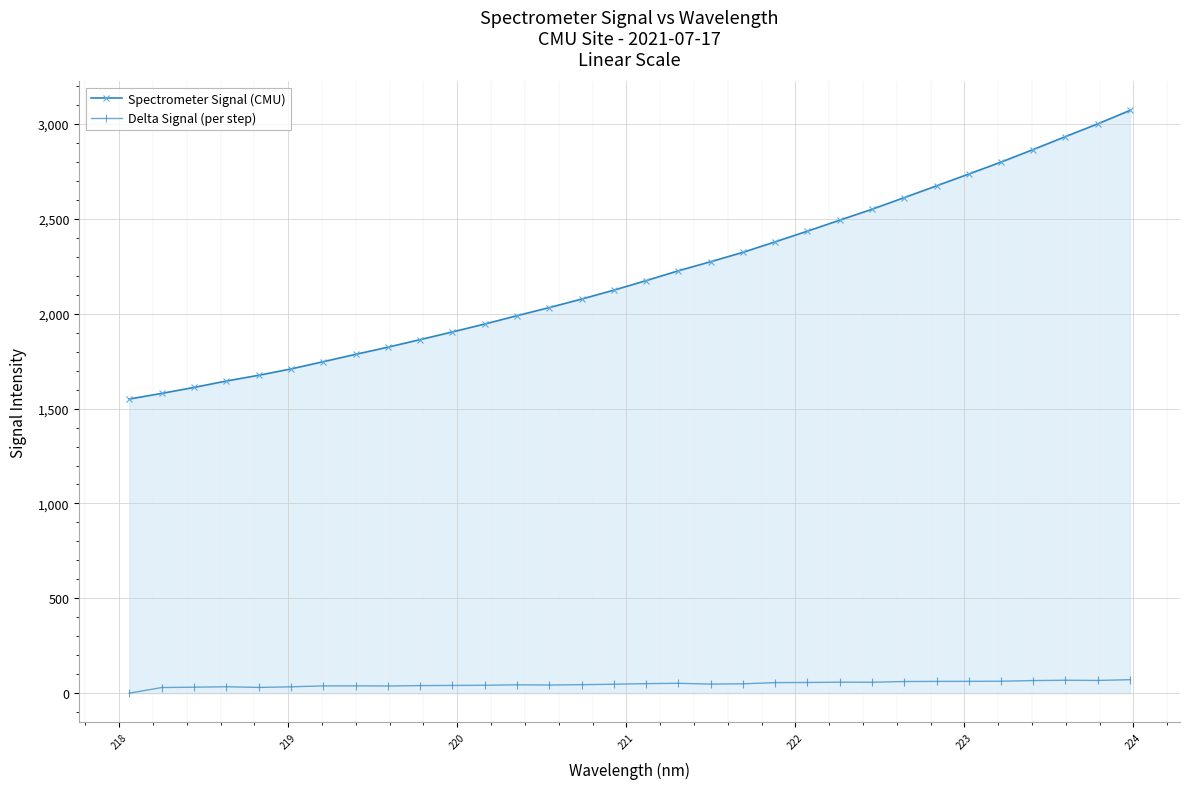

What is the sum of all Spectrometer Signal (CMU) values?

70616.3